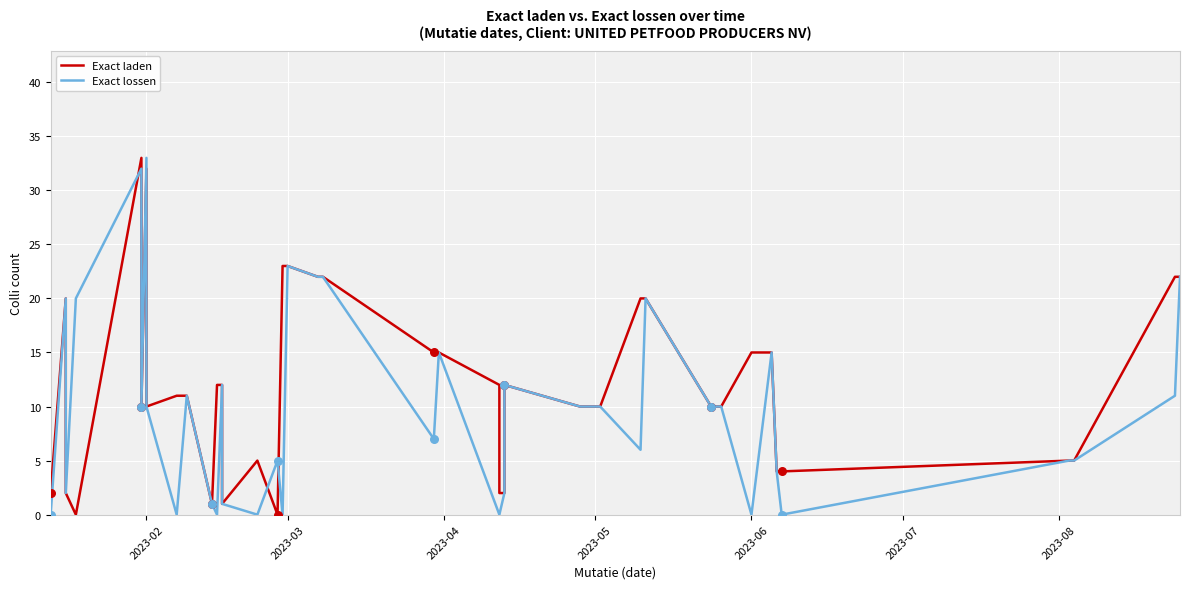

What are all the series names shown in the legend?

Exact laden, Exact lossen